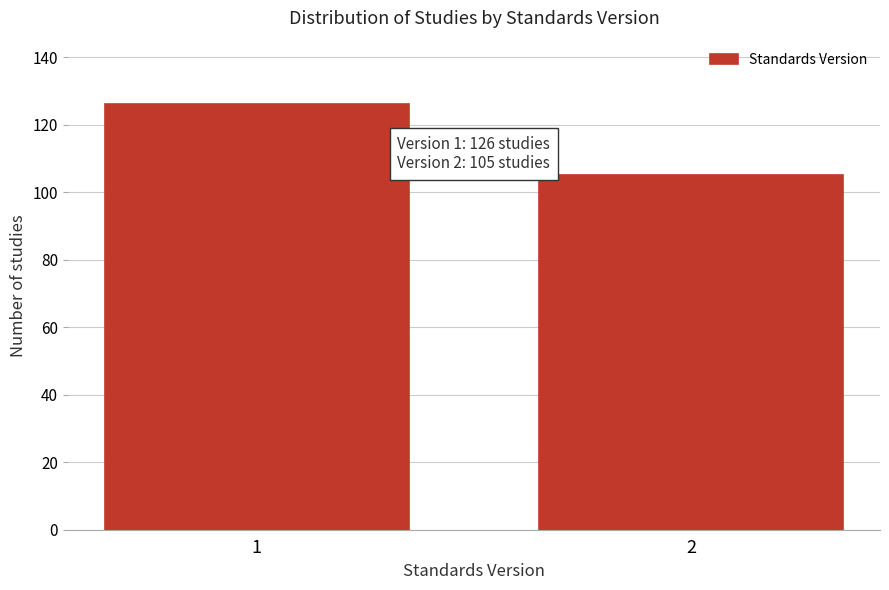

Reading left to right, transcribe all the data shown in this chart.

1=126	2=105